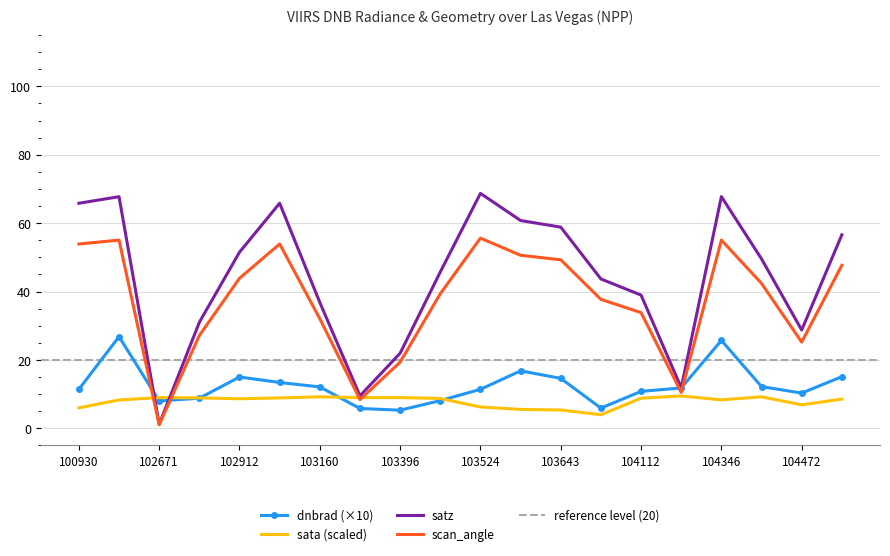

The sata series shows 9.0 at 103279. True or false?

True